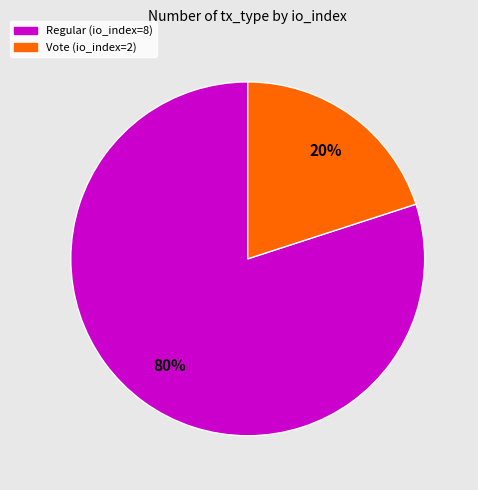

To the nearest percent, what percentage of the pie is Regular (io_index=8)?

80%